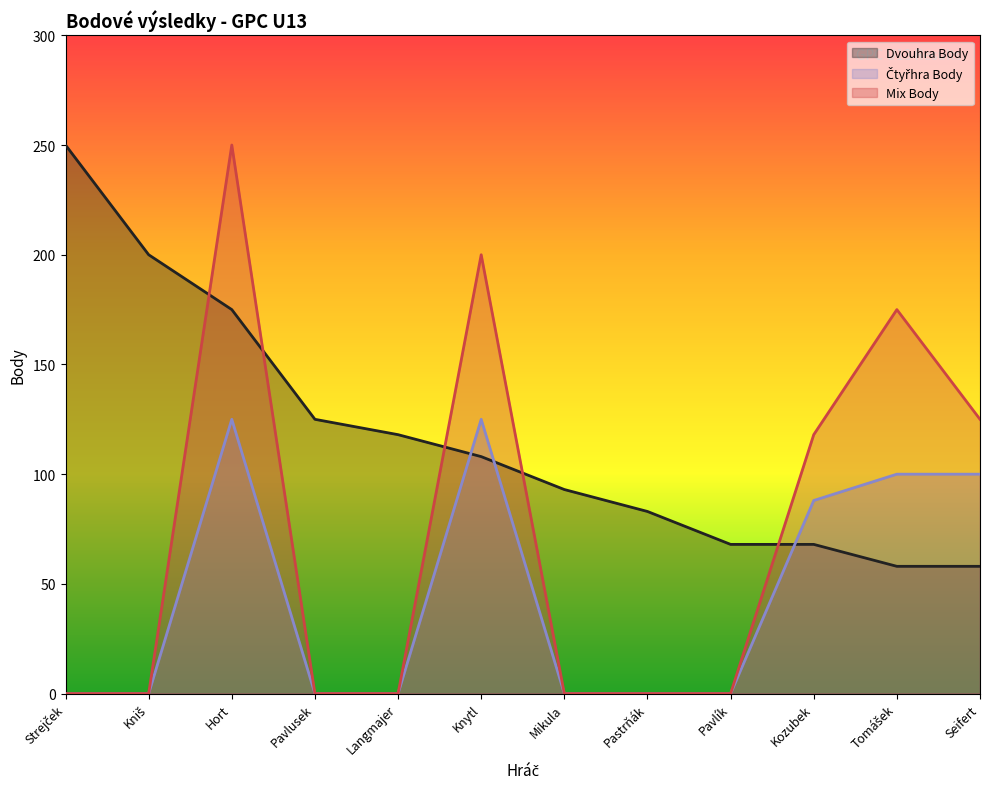

Does the chart display data point markers on the line(s)?

No